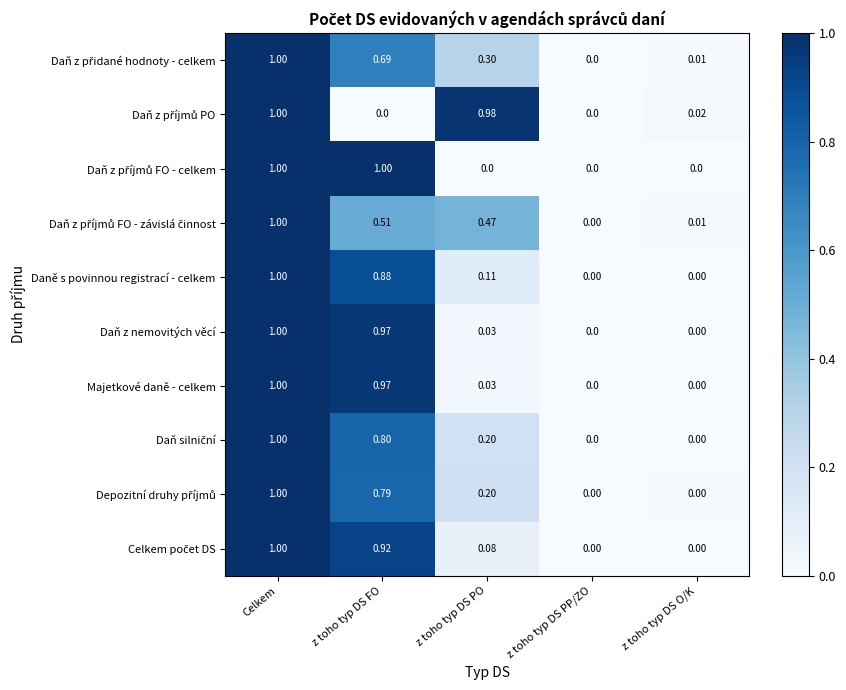

At which category is the sum across all series the highest?

Celkem